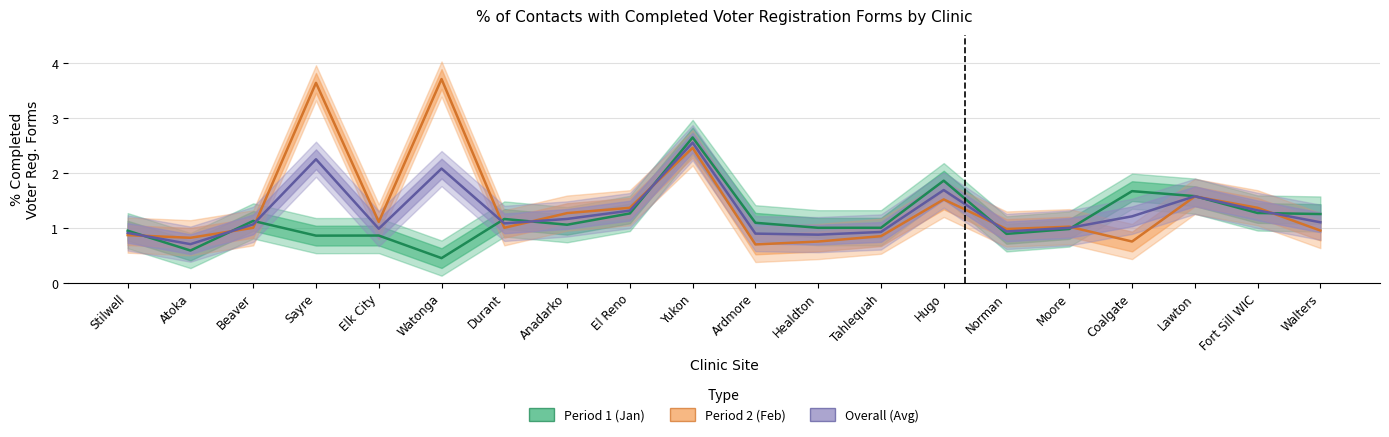

Between which two adjacent categories do Overall (Avg) and Period 2 (Feb) first intersect?

Stilwell and Atoka